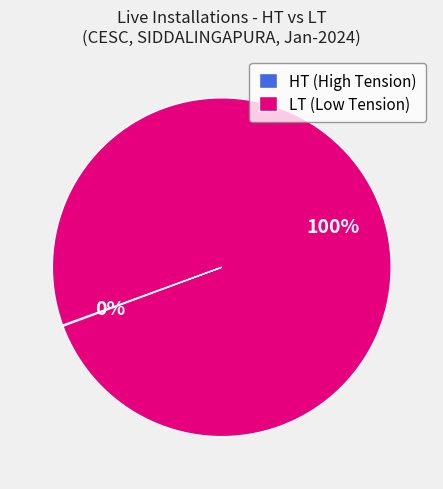

Is it true that LT (Low Tension) is 88% of the pie?

False